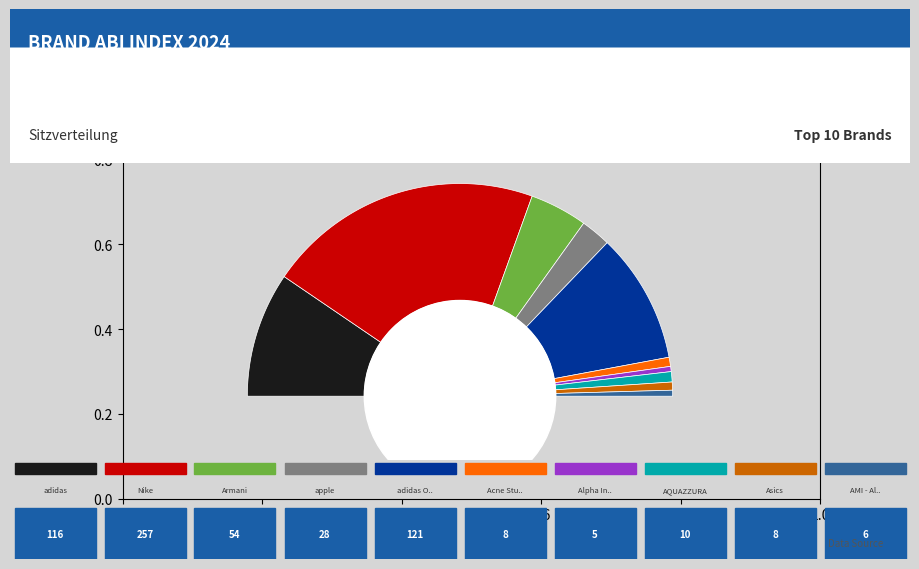

Is it true that AMI - Alexandre Mattiussi is 11% of the pie?

False